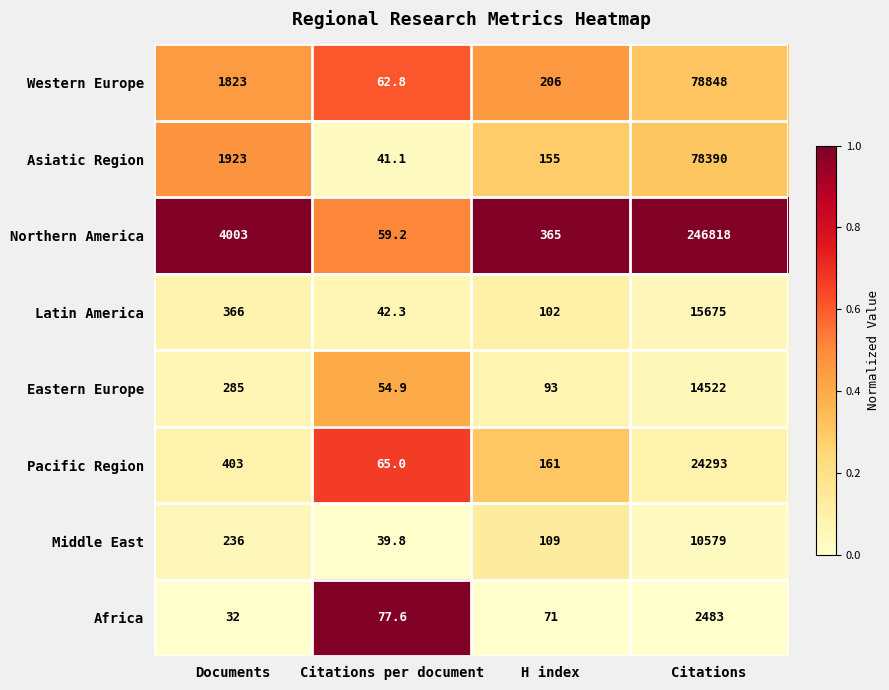

What is the lowest value of the Eastern Europe series?

54.9